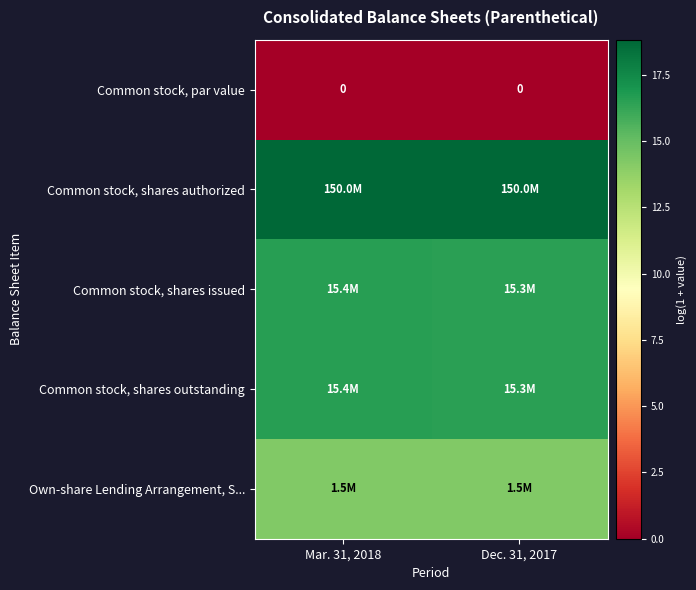

Which has a higher value, Mar. 31, 2018 or Dec. 31, 2017?

Mar. 31, 2018